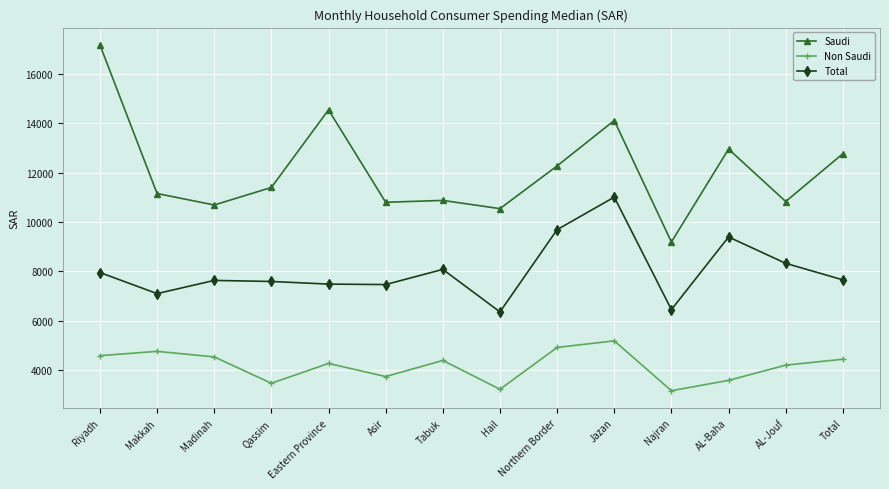

What is the approximate value of Non Saudi at Makkah?

4757